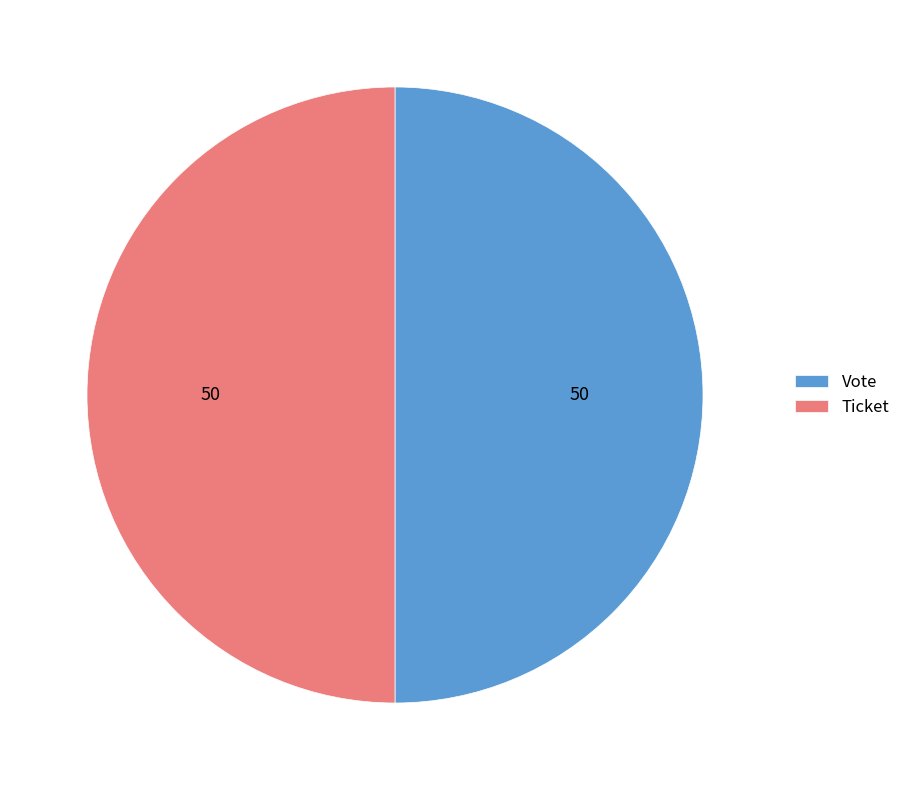

Combined, do Vote and Ticket account for over 50%?

Yes